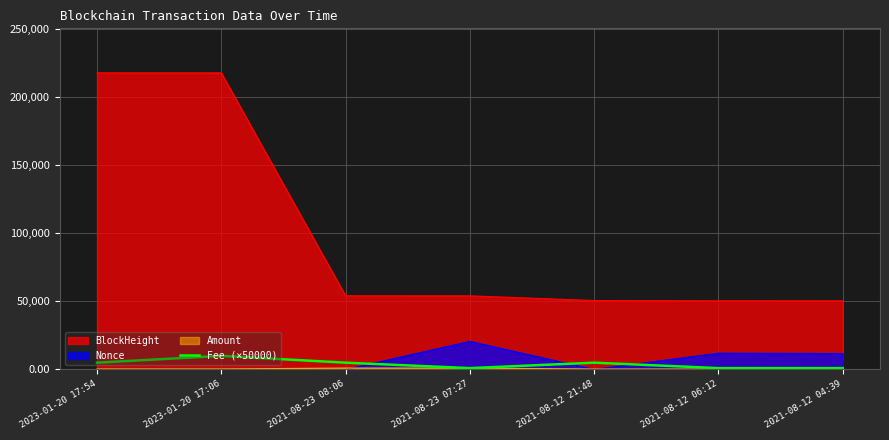

Which series has the largest total across all categories?

BlockHeight